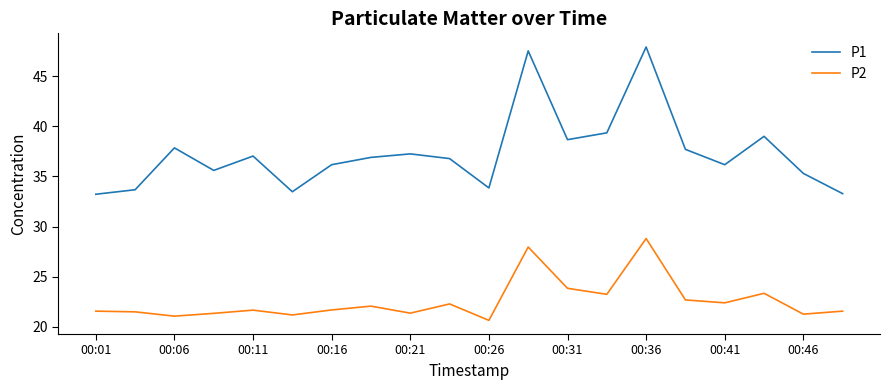

True or false: P1 and P2 cross at least once.

False